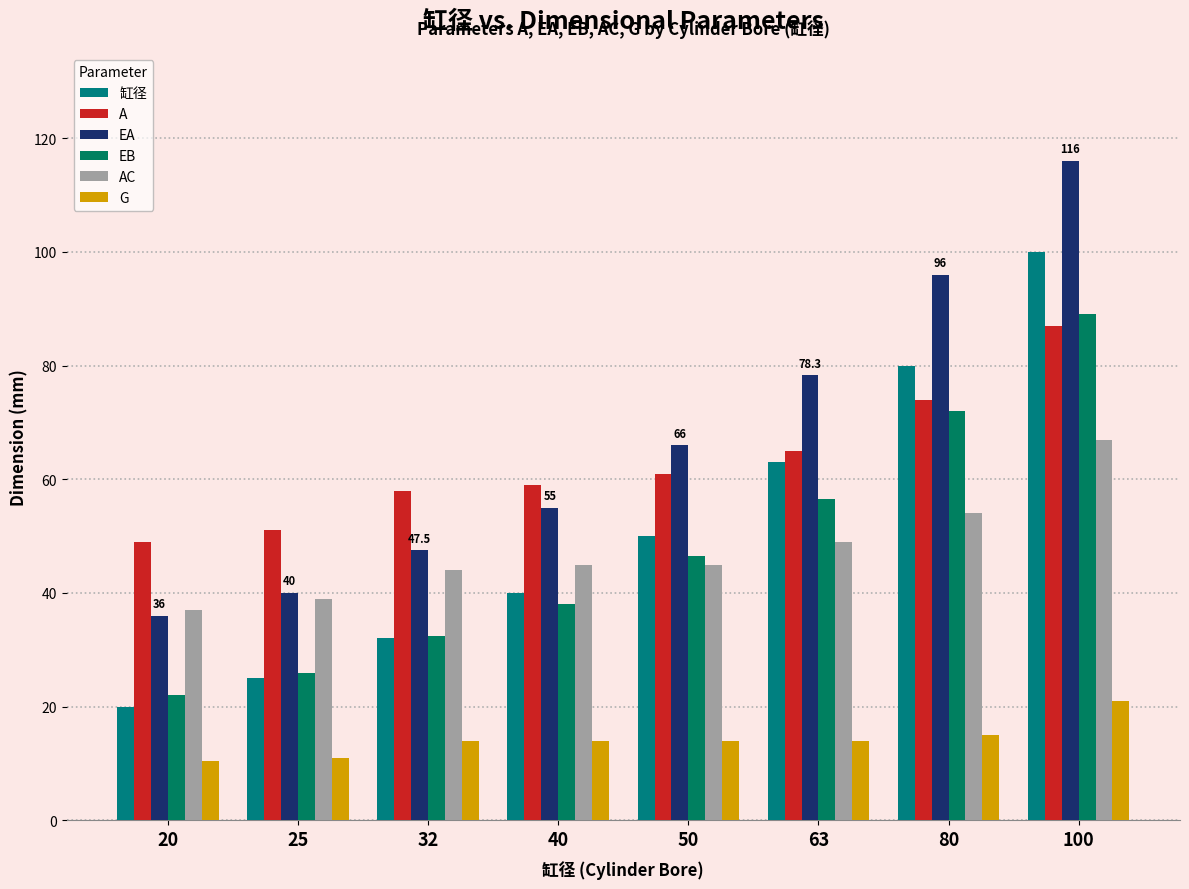

How many data points in EB are above 46?

4